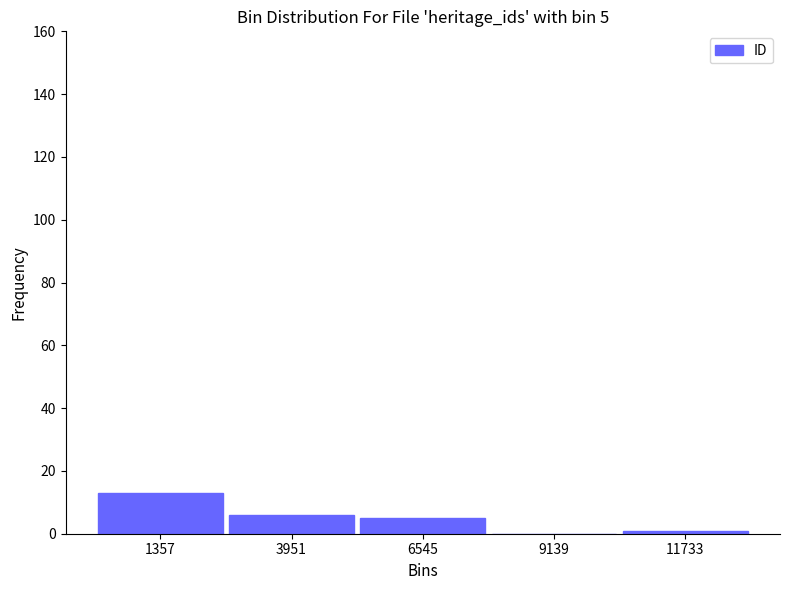

Which range on the x-axis has the tallest bar?

0 to 2500